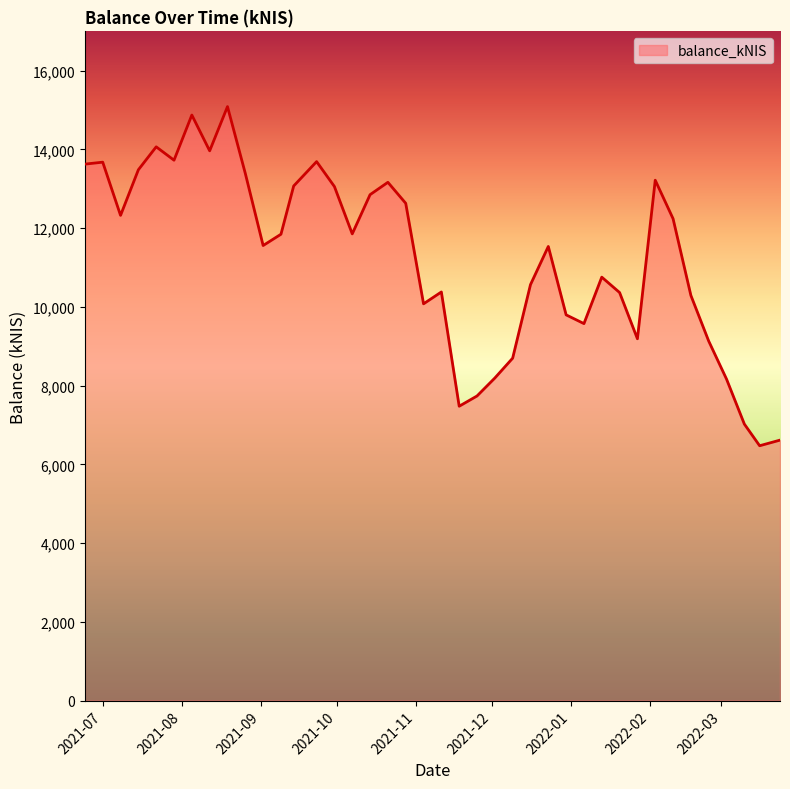

What is the smallest value displayed?

6473.8